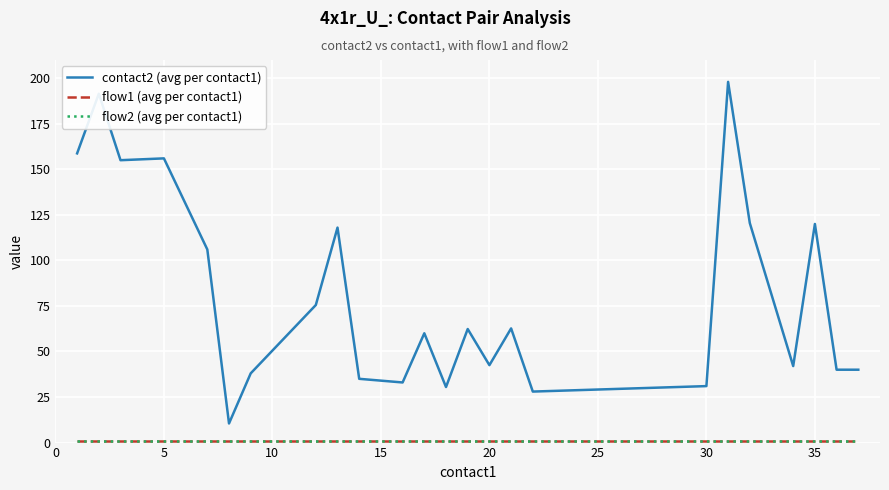

Is this an area chart (filled region under the line)?

No